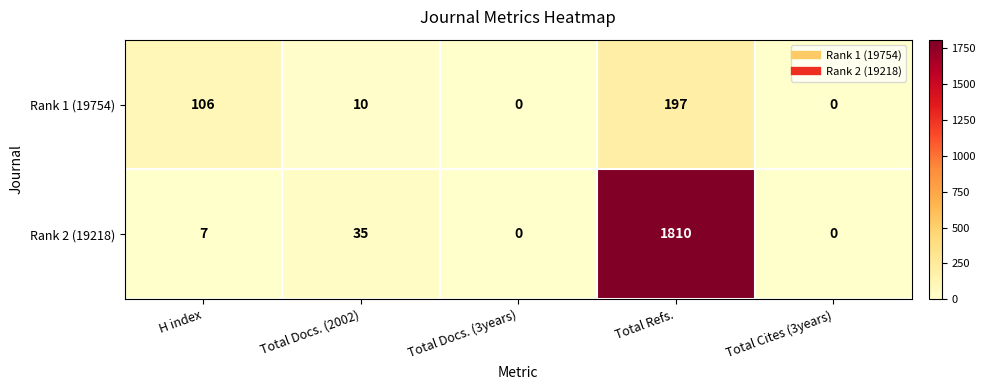

What is the greatest value displayed?

1810